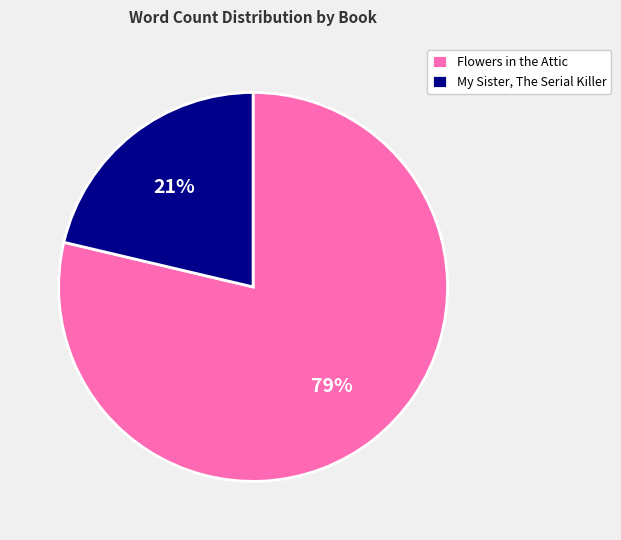

Which category has the smallest portion of the pie?

My Sister, The Serial Killer